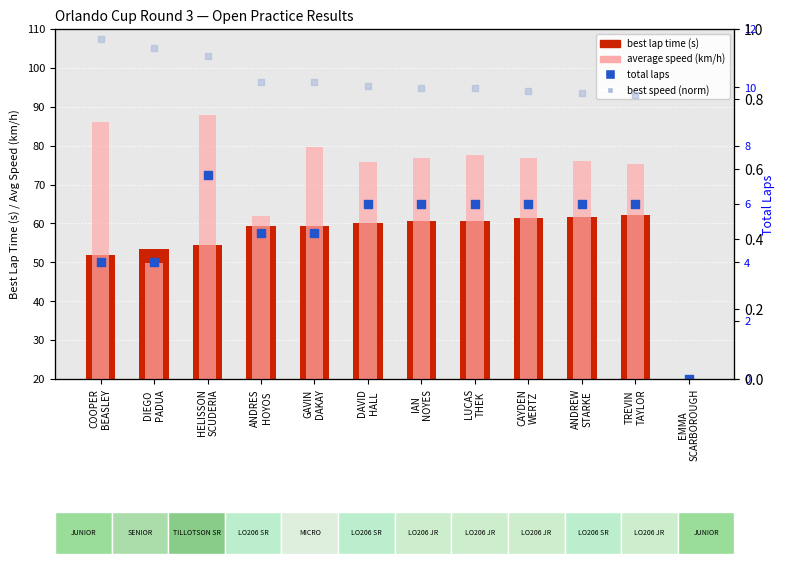

Which series has the largest total across all categories?

average speed (km/h)